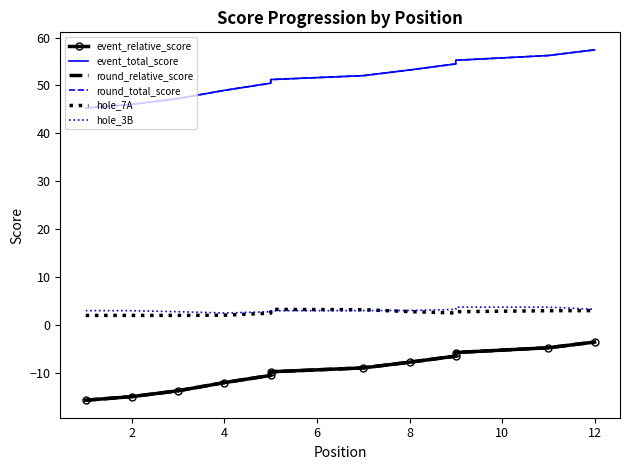

What is the difference between the second highest and minimum values in the hole_7A series?

1.2